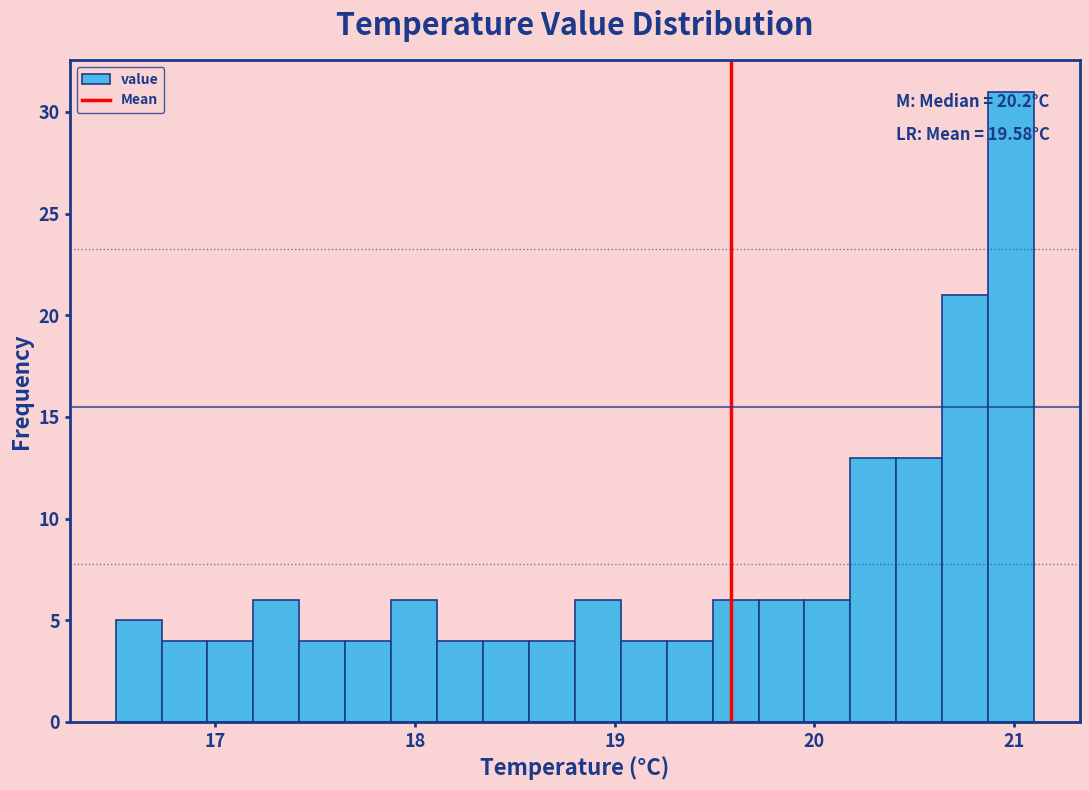

Read against the x-axis, roughly where is the centre of the tallest bar?

21.0